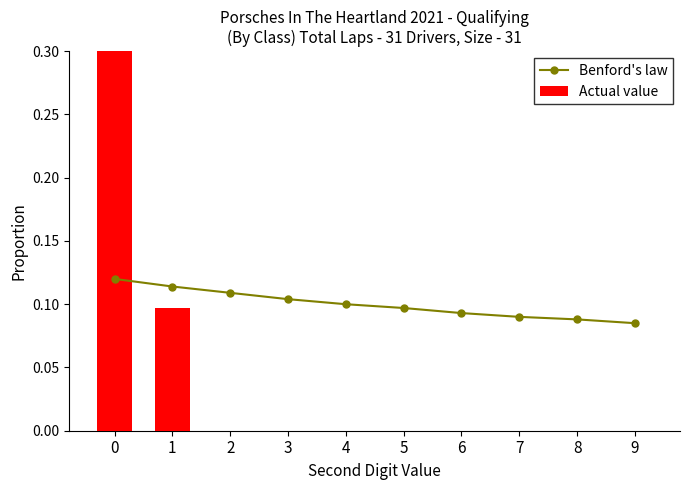

Which series has the largest total across all categories?

Benford's law